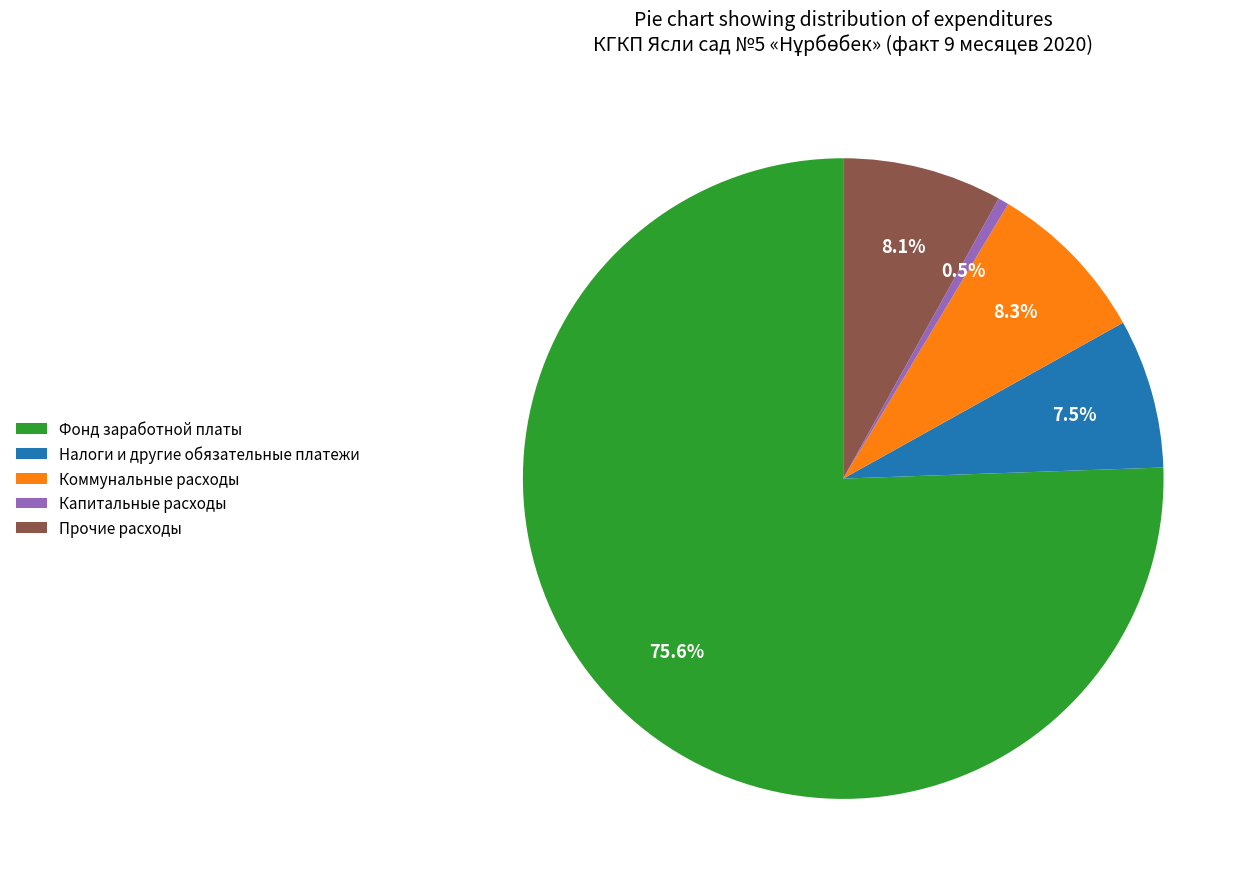

Which category has the biggest portion of the pie?

Фонд заработной платы